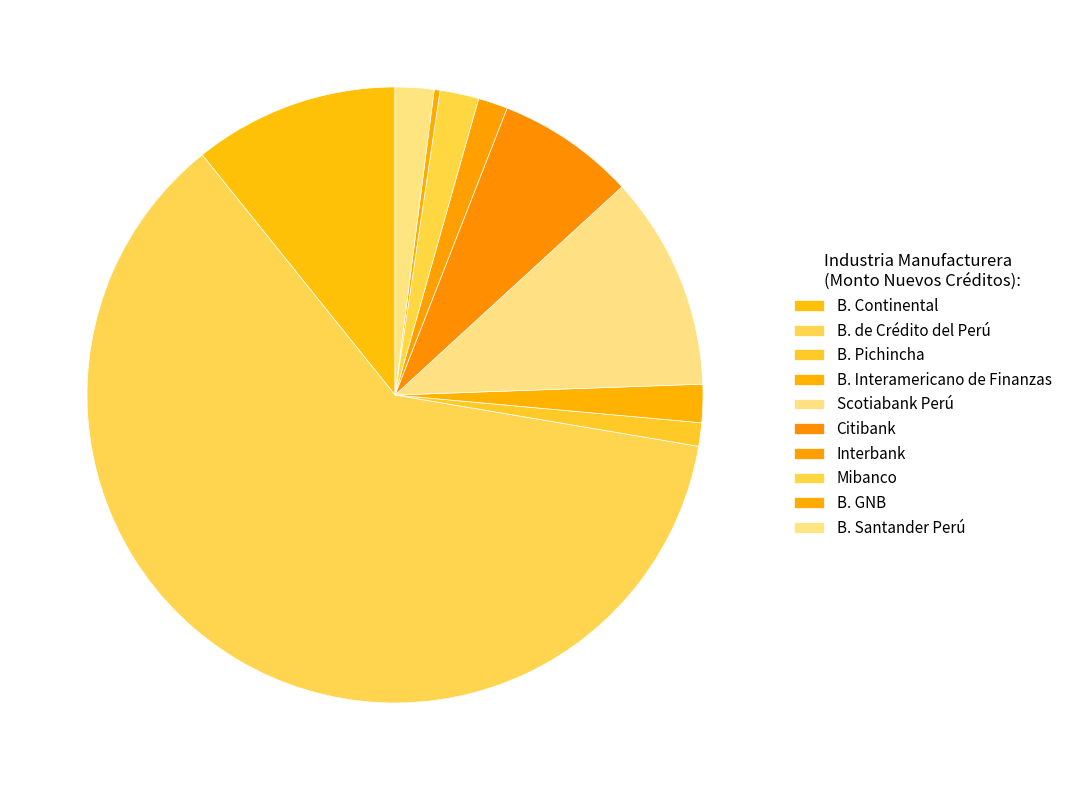

How many segments does this pie chart have?

10